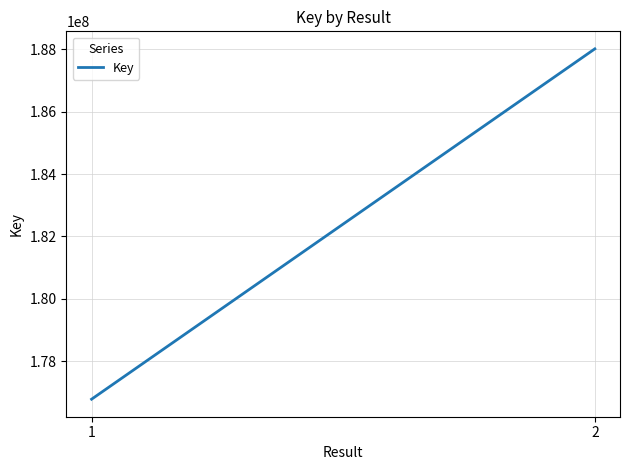

True or false: the data shows 290853839 at 2.

False